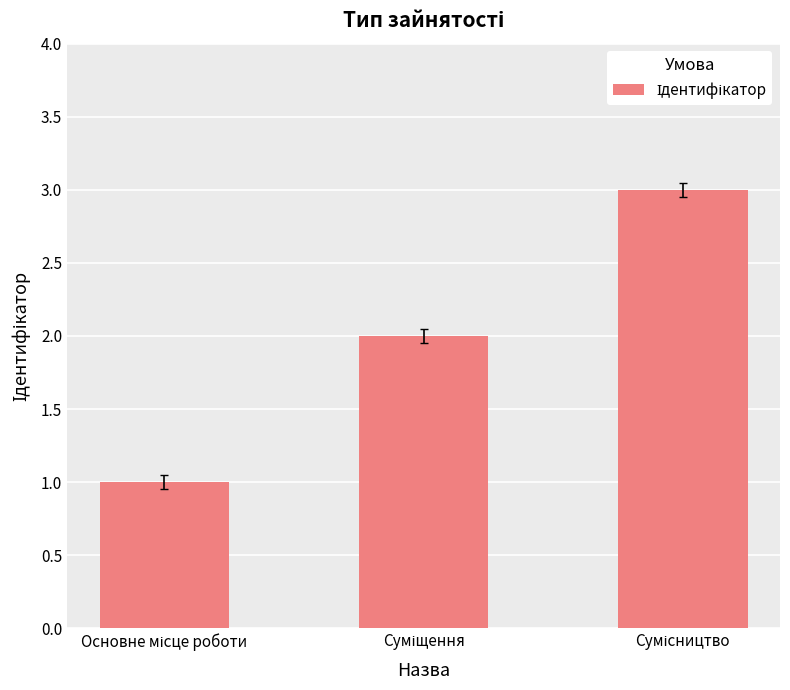

What is the difference between the maximum and minimum values?

2